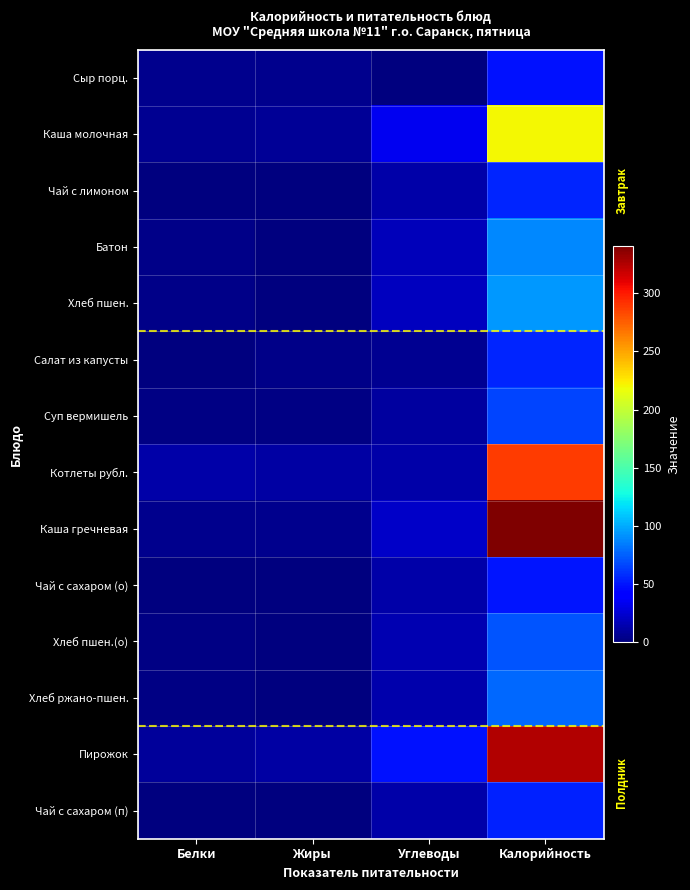

Between Белки and Углеводы, which is larger?

Белки